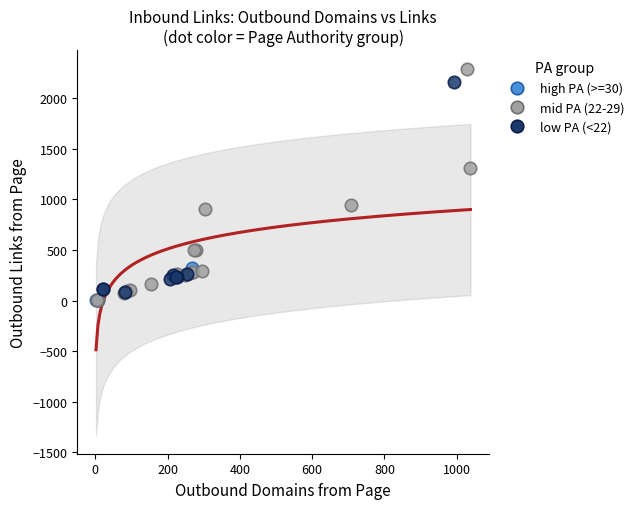

Which series has the largest Y range (max minus min)?

mid PA (22-29)